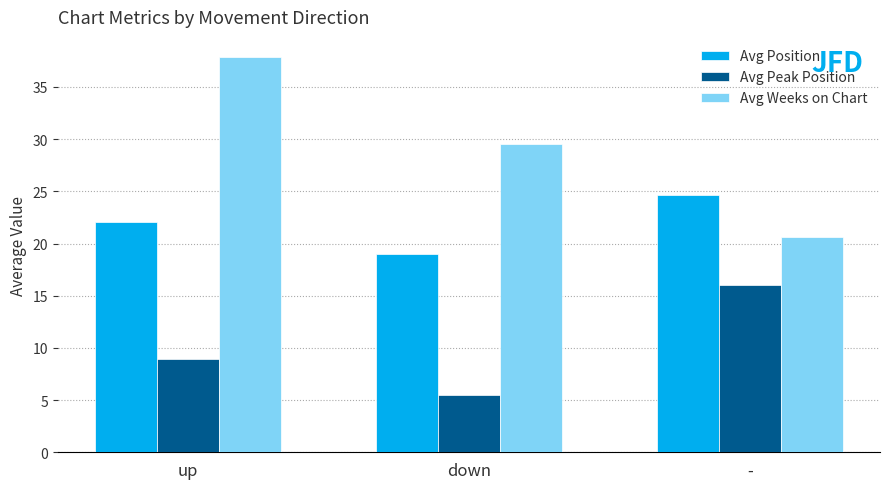

What is the difference between the maximum and minimum values in the Avg Peak Position series?

10.5